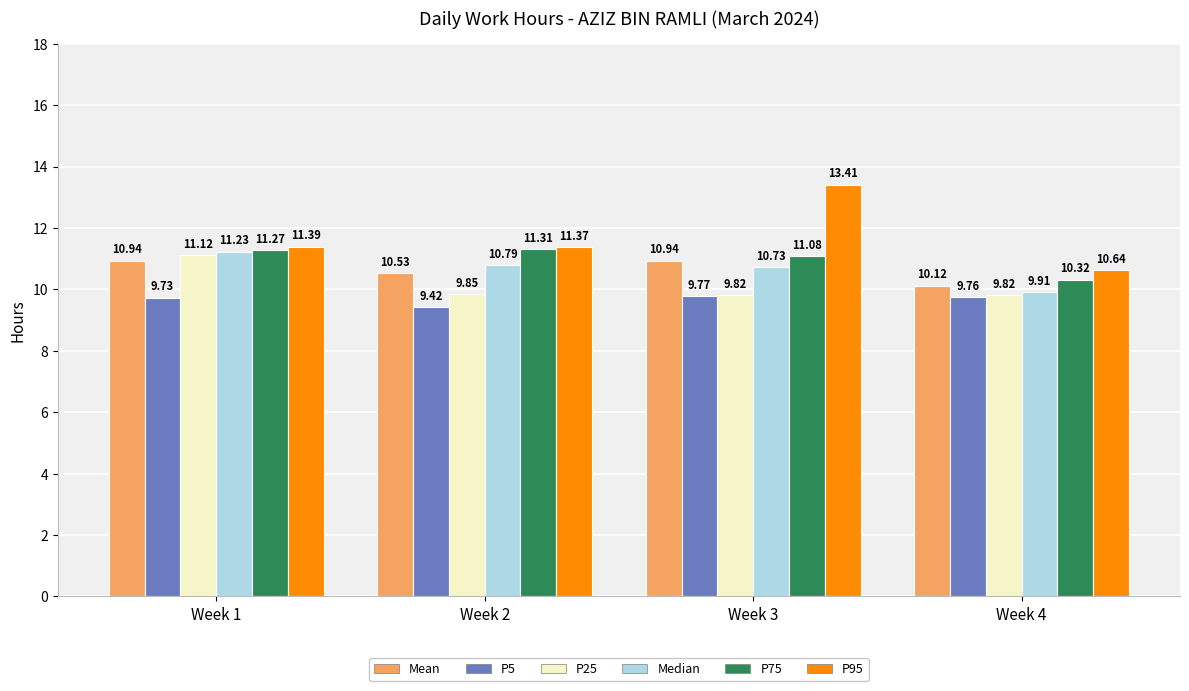

Between Week 1 and Week 3, which series saw the biggest shift?

P95